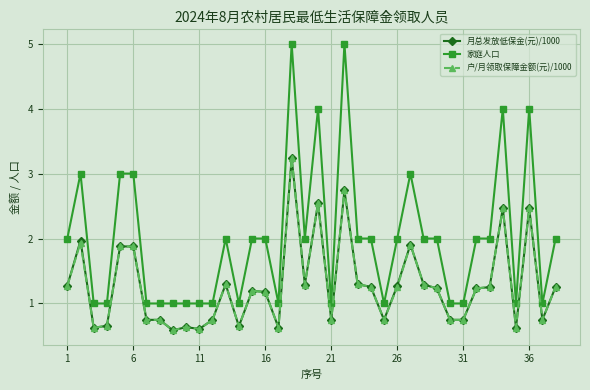

What is the lowest value of the 户/月领取保障金额(元)/1000 series?

0.6